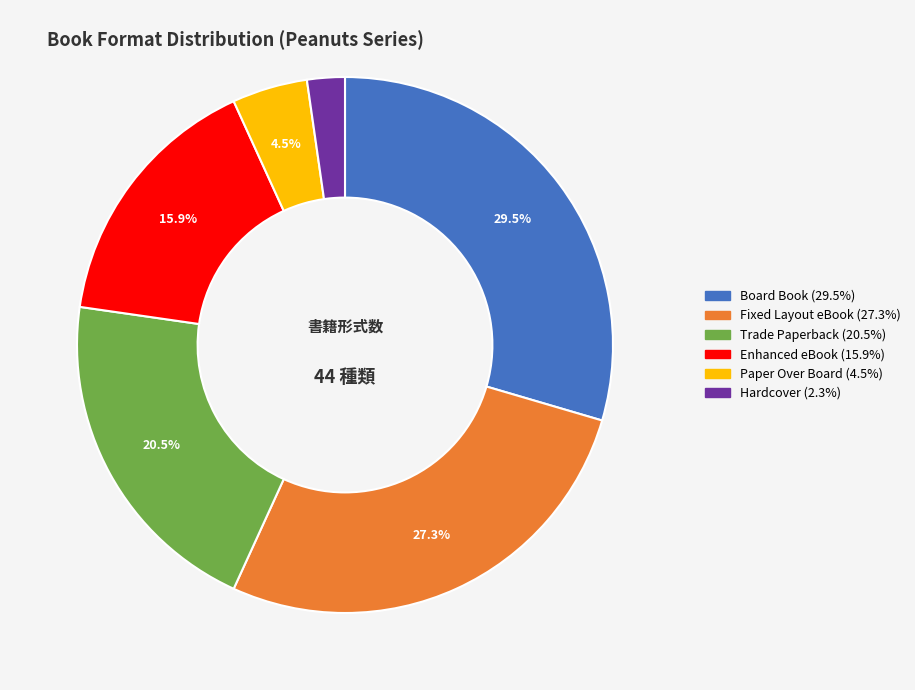

What is the total percentage of Enhanced eBook and Trade Paperback?

36.4%